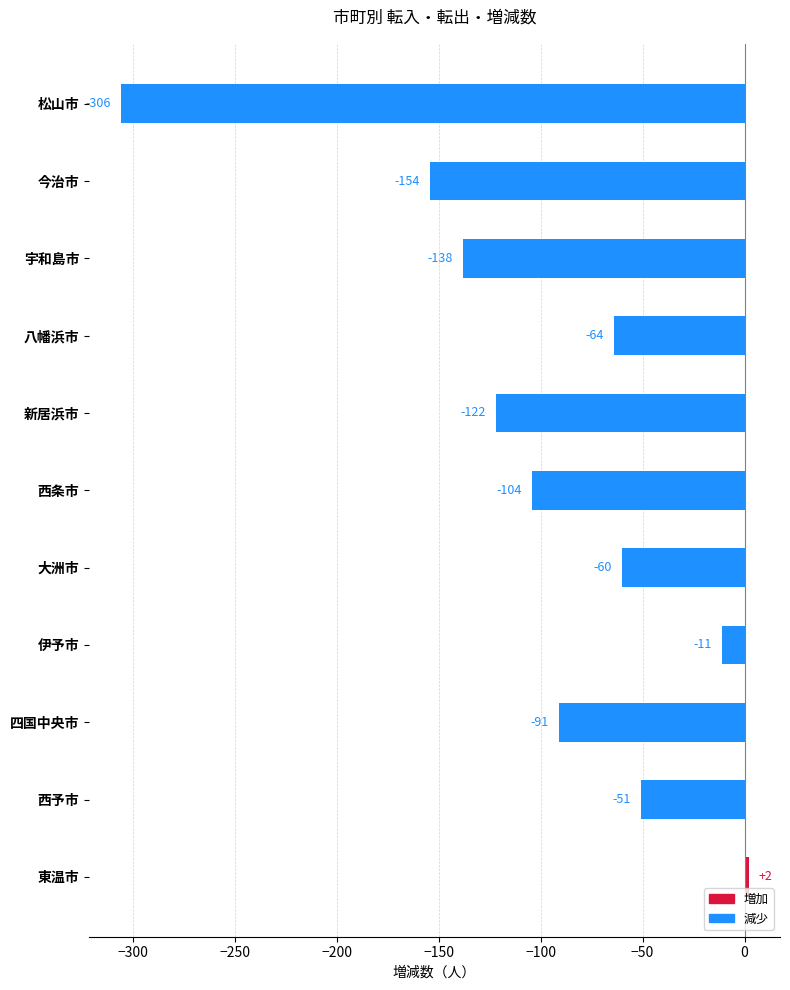

The value at 宇和島市 is -34. True or false?

False